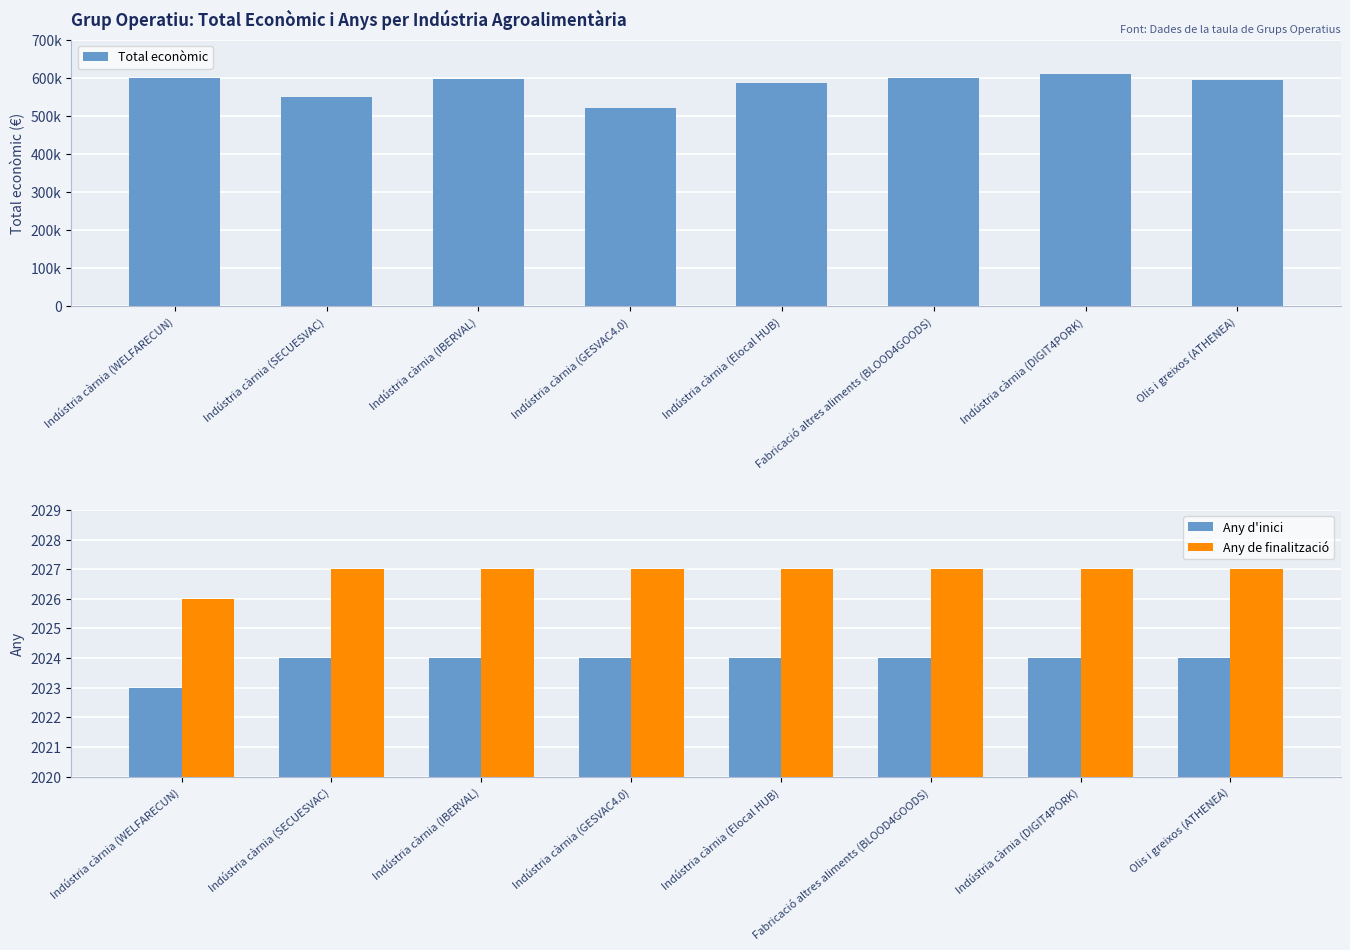

Reading left to right, extract all data points from this chart.

Total econòmic: 598909	548889	598303	520062	586120	599960	609206	595436
Any d'inici: 2023	2024	2024	2024	2024	2024	2024	2024
Any de finalització: 2026	2027	2027	2027	2027	2027	2027	2027